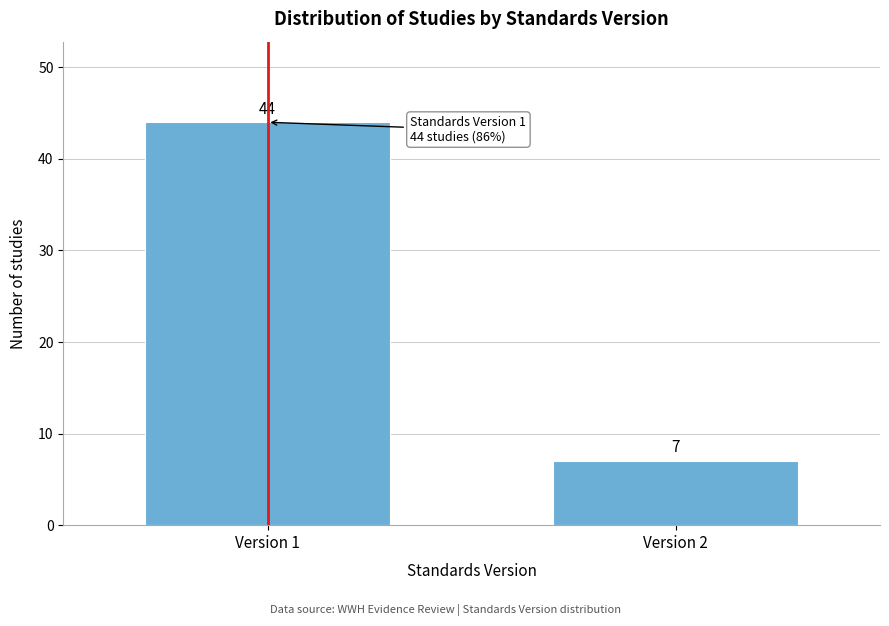

Reading right to left, list all the values displayed in this chart.

Version 2=7	Version 1=44